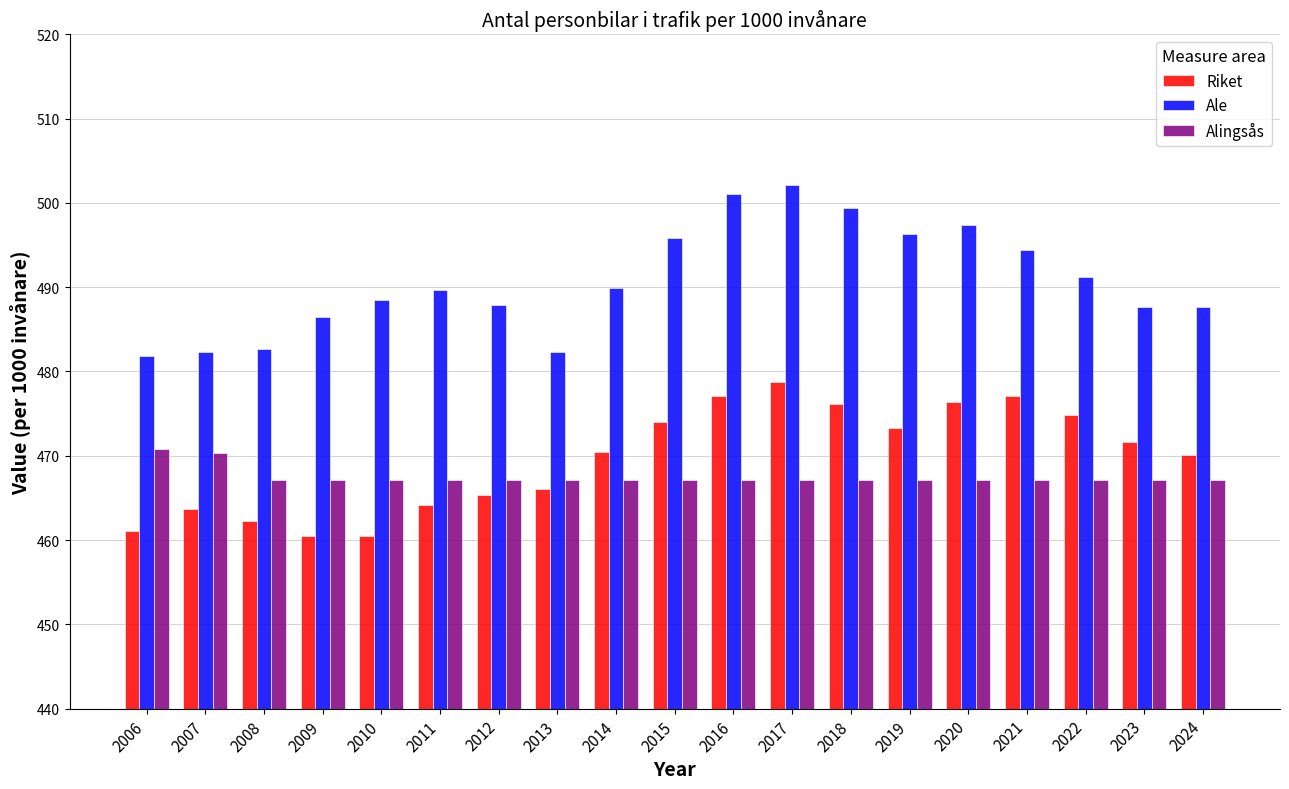

At 2006, list the series in order from smallest to largest.

Riket, Alingsås, Ale